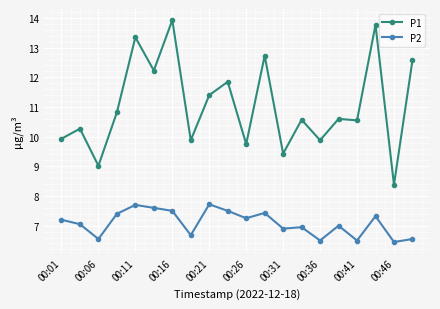

How many distinct data groups are displayed?

2